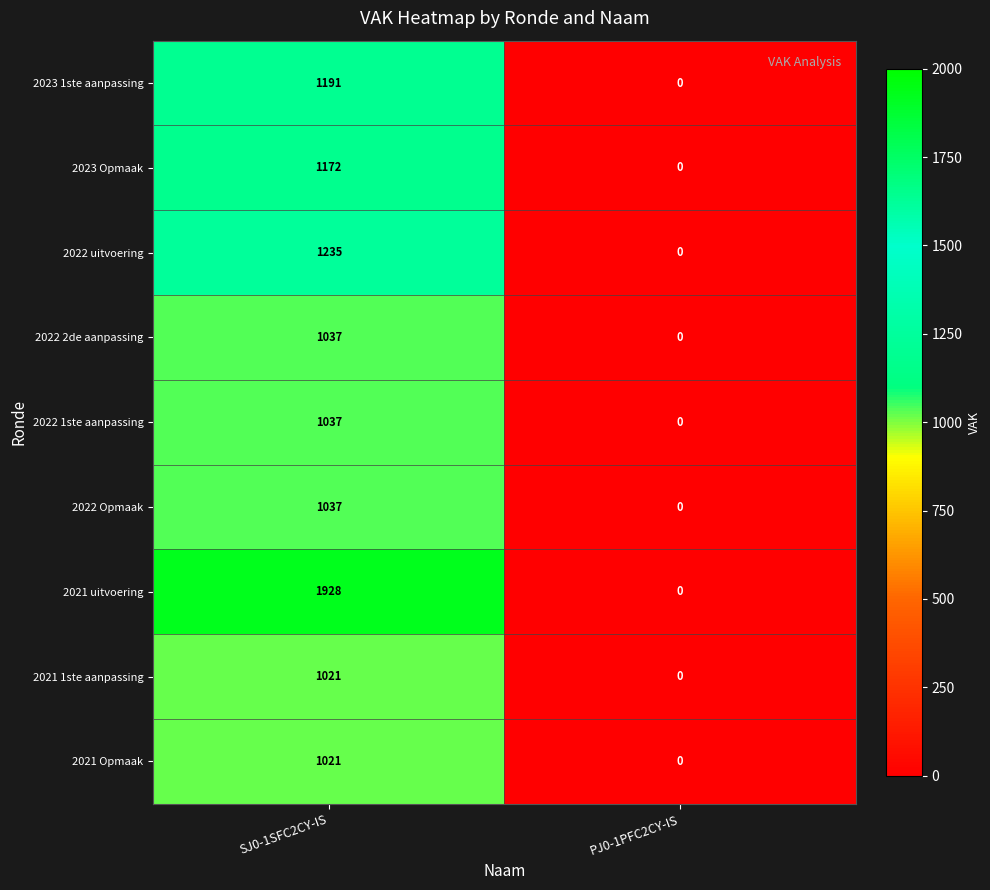

At which category is the sum across all series the highest?

SJ0-1SFC2CY-IS